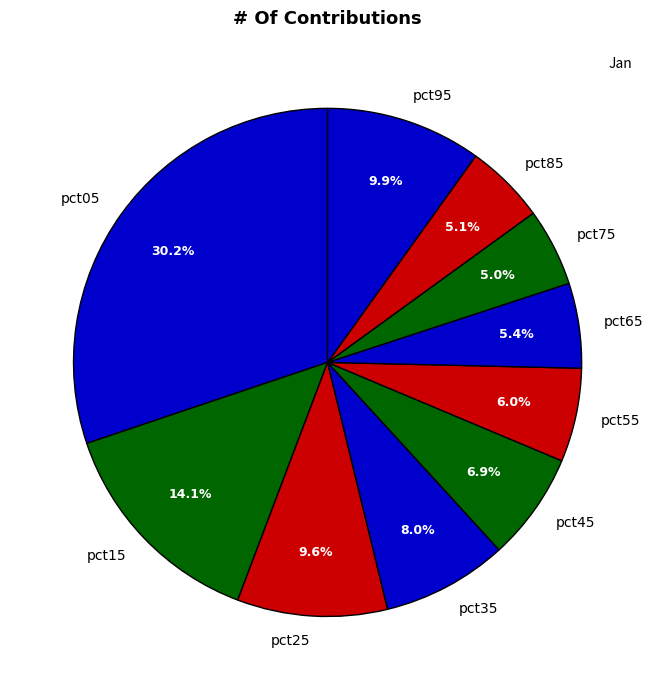

Is it true that pct65 is 5% of the pie?

True